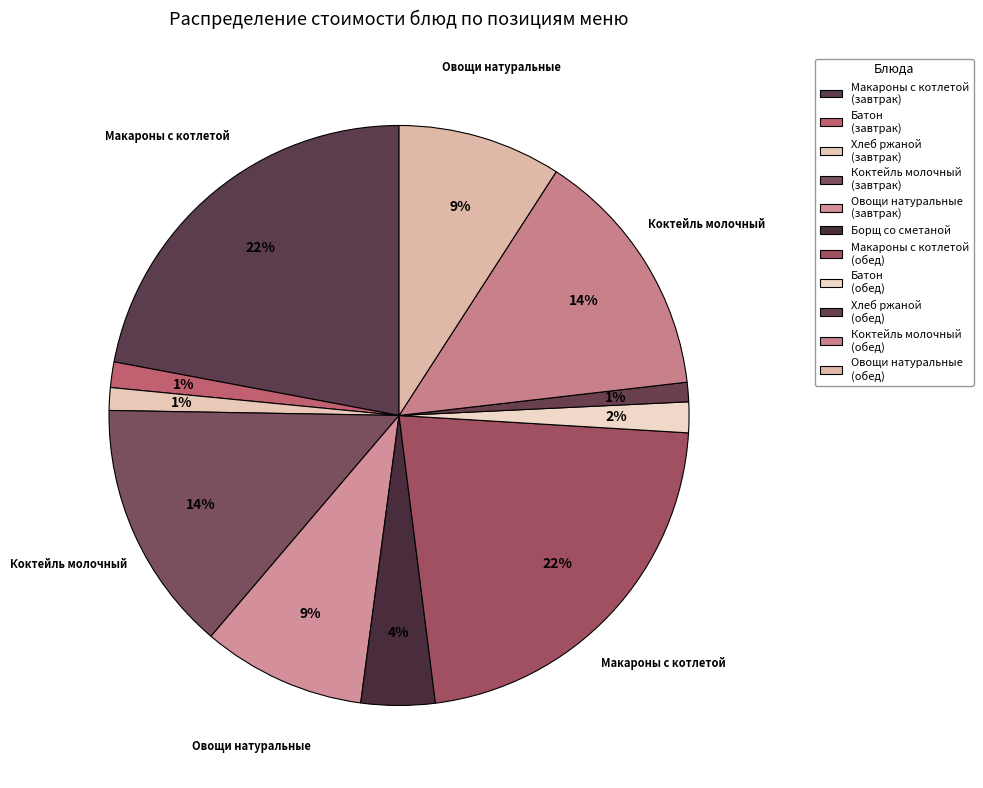

Count the number of slices in the pie.

11